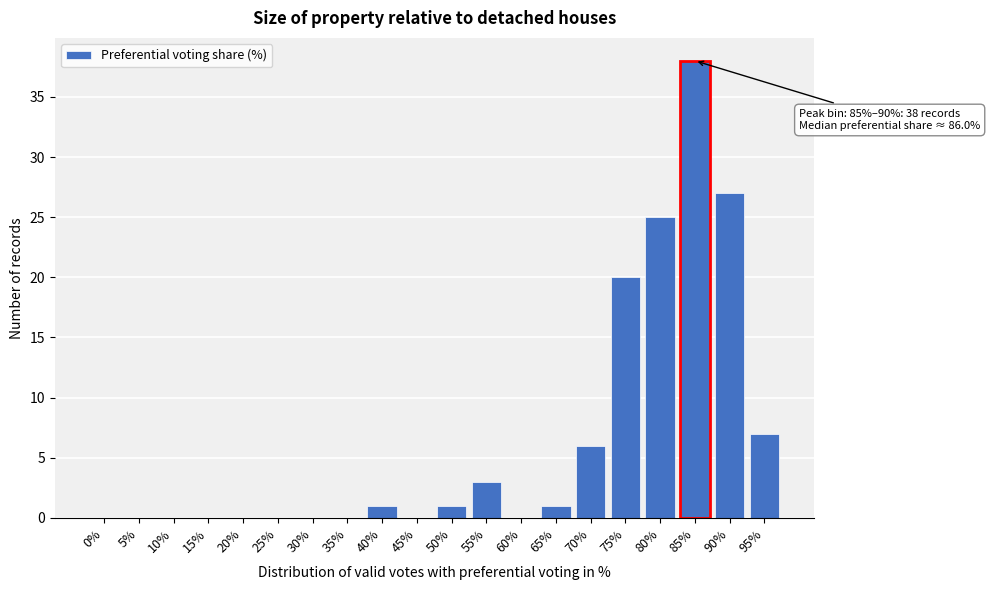

Reading right to left, list all the values displayed in this chart.

95%=7	90%=27	85%=38	80%=25	75%=20	70%=6	65%=1	60%=0	55%=3	50%=1	45%=0	40%=1	35%=0	30%=0	25%=0	20%=0	15%=0	10%=0	5%=0	0%=0